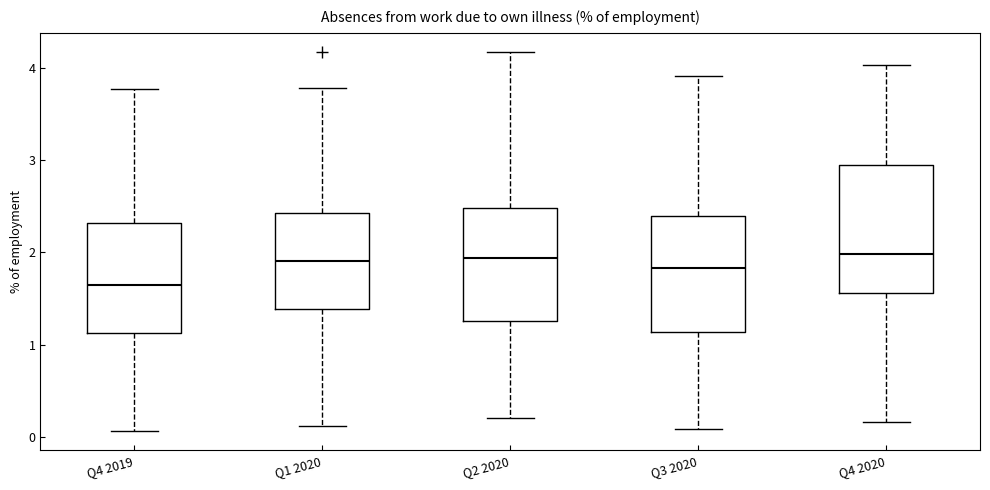

Which box's median line is the lowest?

Q4 2019